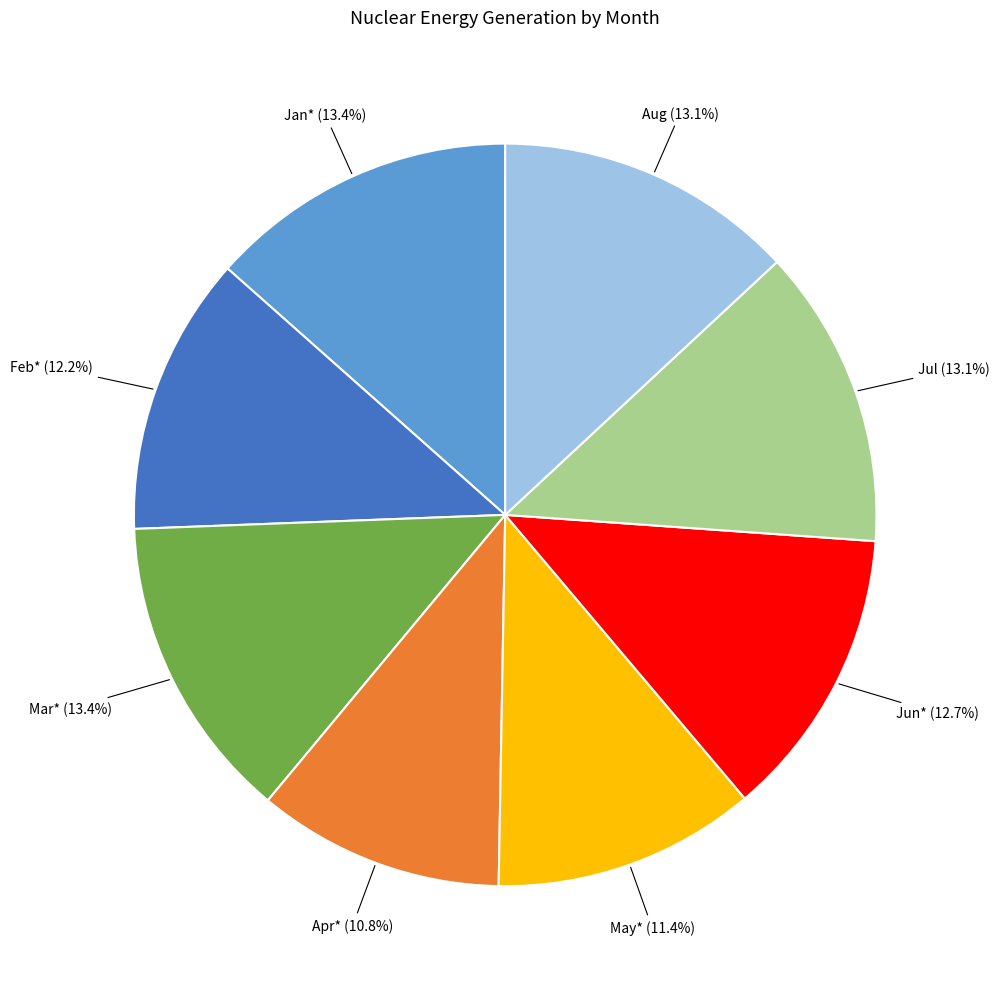

Is there a majority slice in this chart?

No